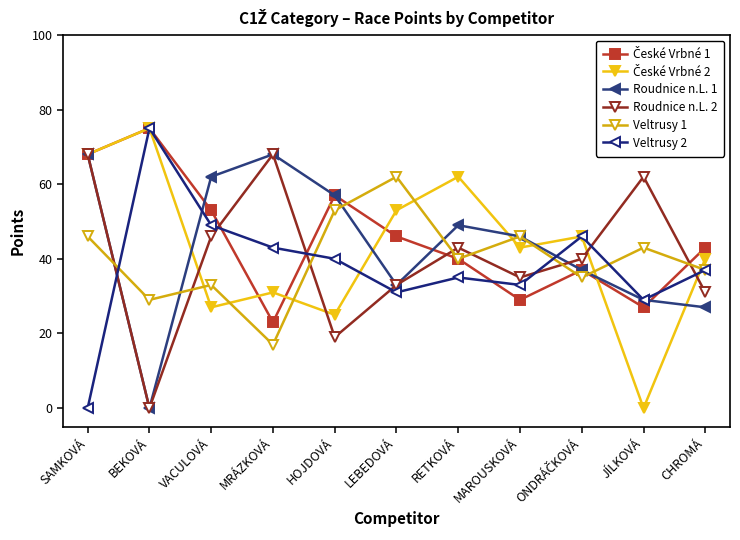

At which label does Roudnice n.L. 2 reach its minimum?

BEKOVÁ